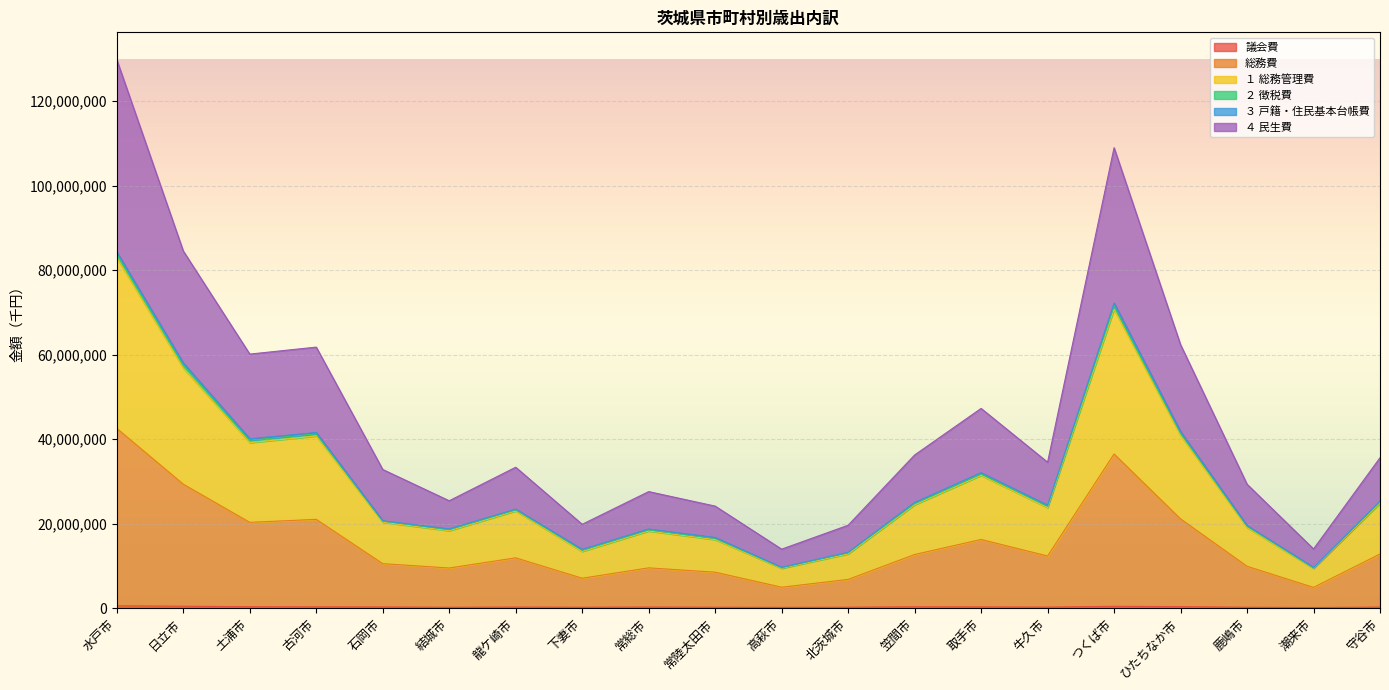

Between 水戸市 and 石岡市, which series saw the biggest shift?

４ 民生費